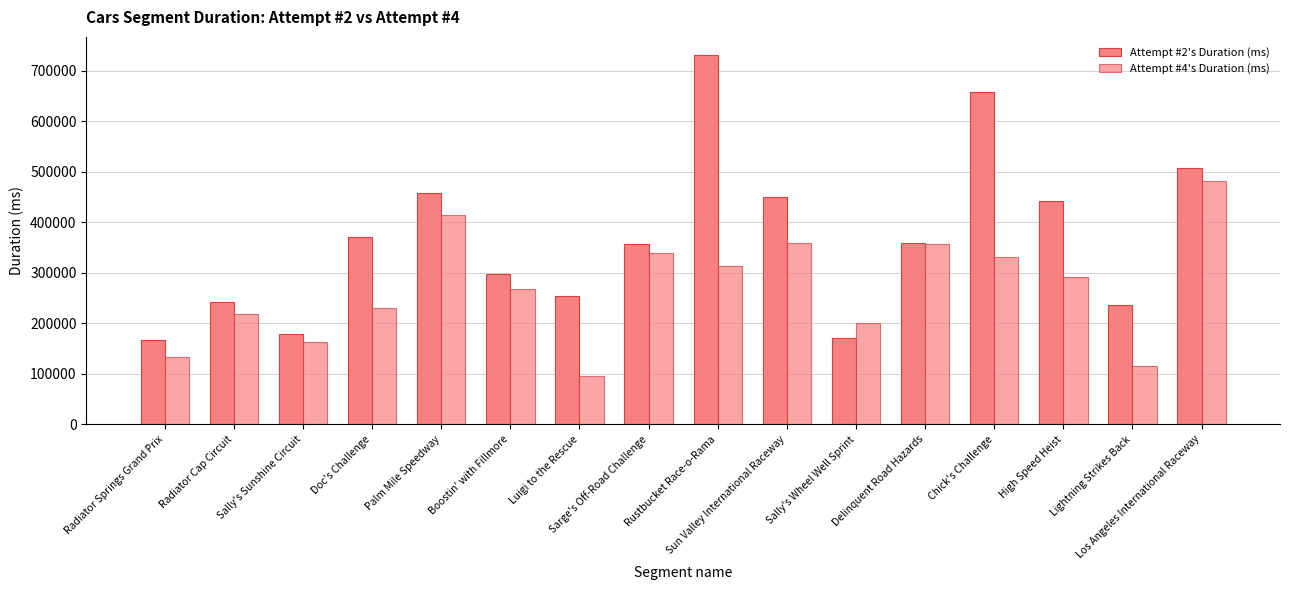

Reading left to right, transcribe all the data shown in this chart.

Attempt #2's Duration (ms): Radiator Springs Grand Prix=166418	Radiator Cap Circuit=242598	Sally's Sunshine Circuit=178401	Doc's Challenge=371289	Palm Mile Speedway=458002	Boostin' with Fillmore=297665	Luigi to the Rescue=253247	Sarge's Off-Road Challenge=356921	Rustbucket Race-o-Rama=730362	Sun Valley International Raceway=449074	Sally's Wheel Well Sprint=171679	Delinquent Road Hazards=358836	Chick's Challenge=658255	High Speed Heist=442579	Lightning Strikes Back=235524	Los Angeles International Raceway=507836
Attempt #4's Duration (ms): Radiator Springs Grand Prix=132937	Radiator Cap Circuit=217734	Sally's Sunshine Circuit=162937	Doc's Challenge=230768	Palm Mile Speedway=413960	Boostin' with Fillmore=268556	Luigi to the Rescue=95259	Sarge's Off-Road Challenge=339675	Rustbucket Race-o-Rama=312473	Sun Valley International Raceway=358671	Sally's Wheel Well Sprint=199890	Delinquent Road Hazards=356940	Chick's Challenge=331360	High Speed Heist=292318	Lightning Strikes Back=115309	Los Angeles International Raceway=482049